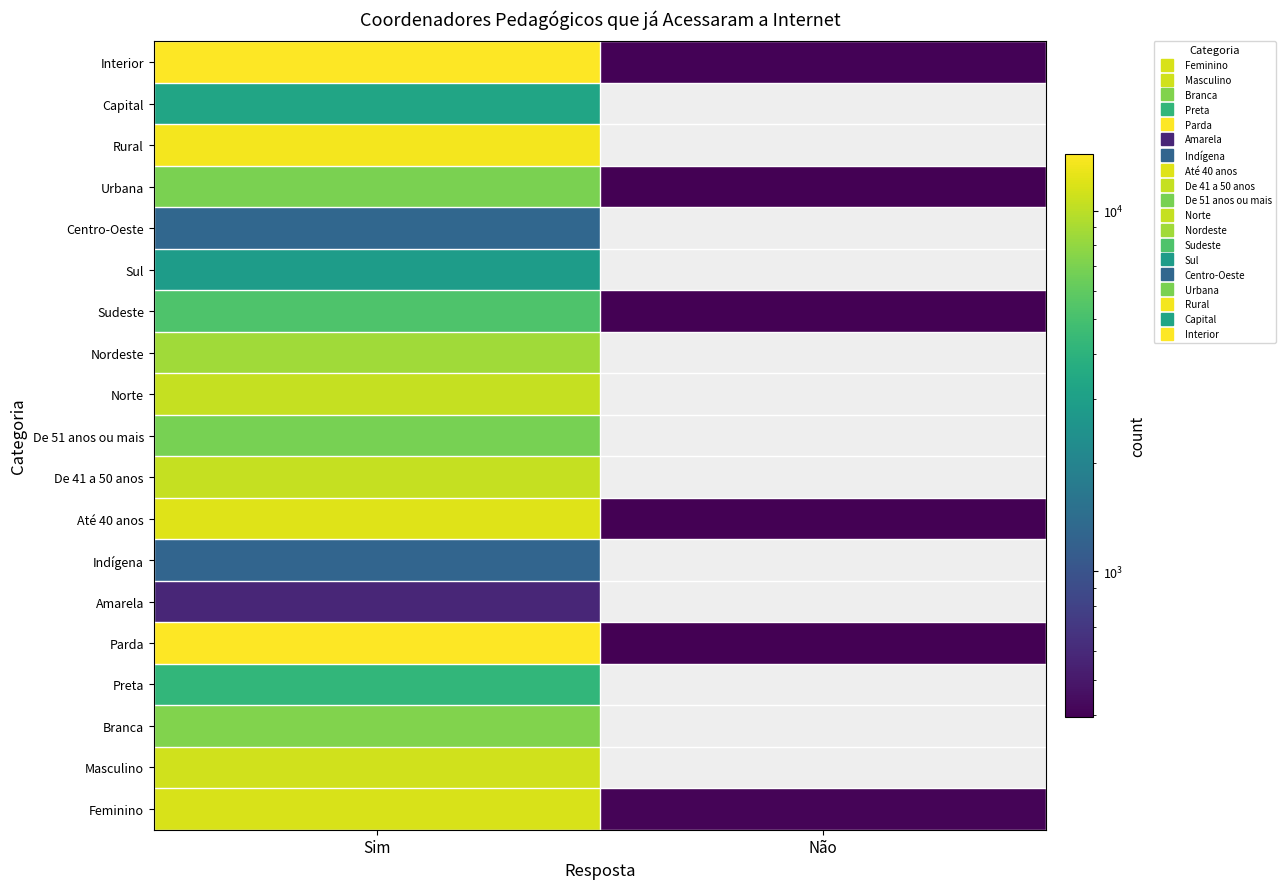

Is it true that Capital equals 0 at 1?

True